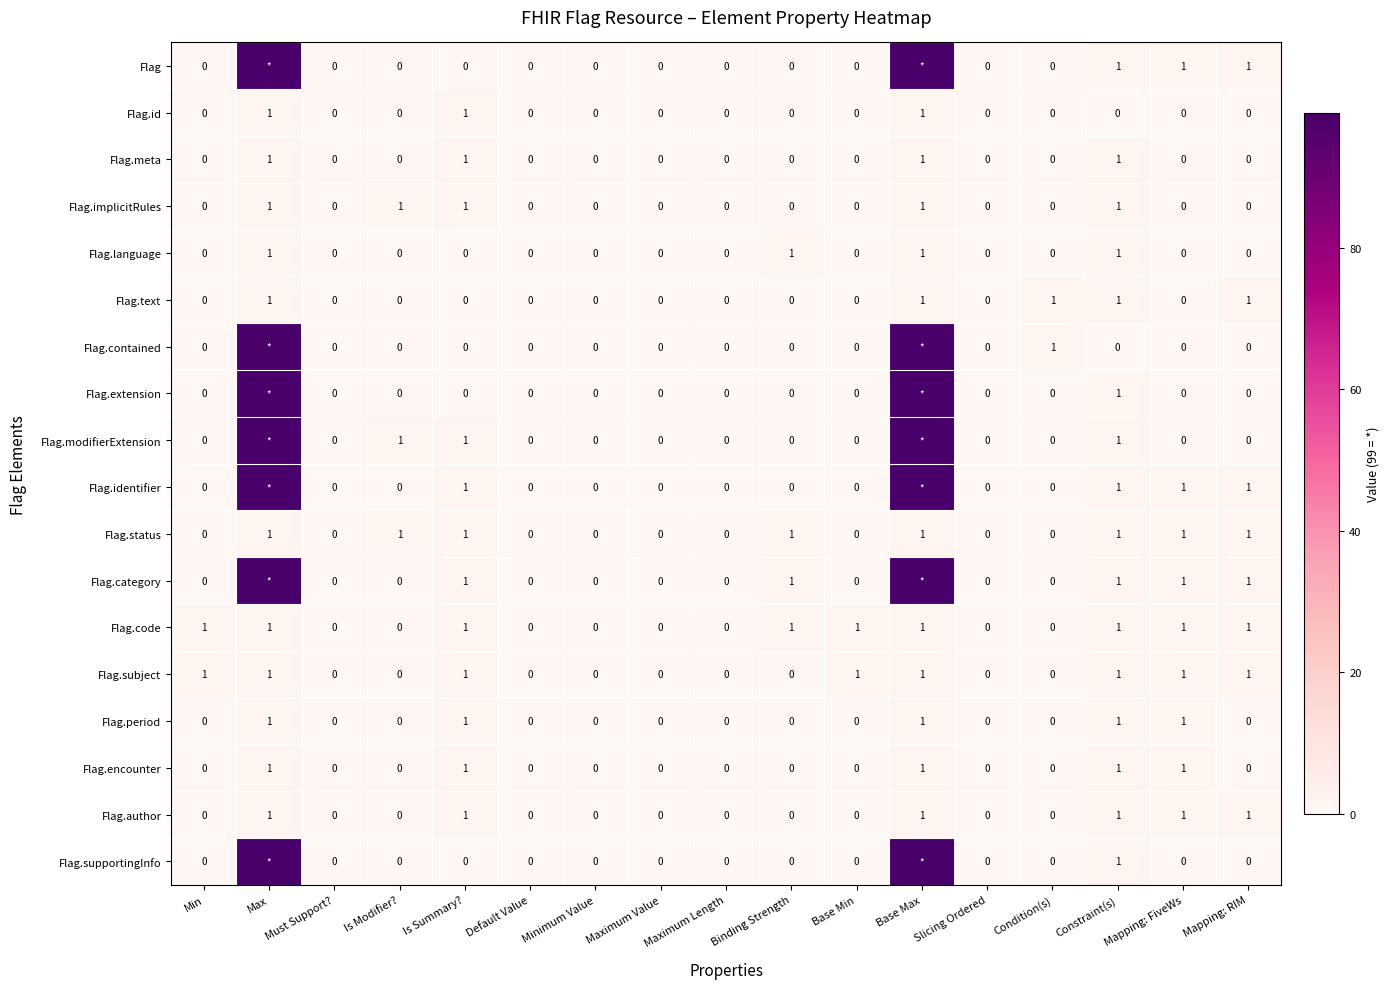

Count the Flag.text values in the range 0 to 1.

17